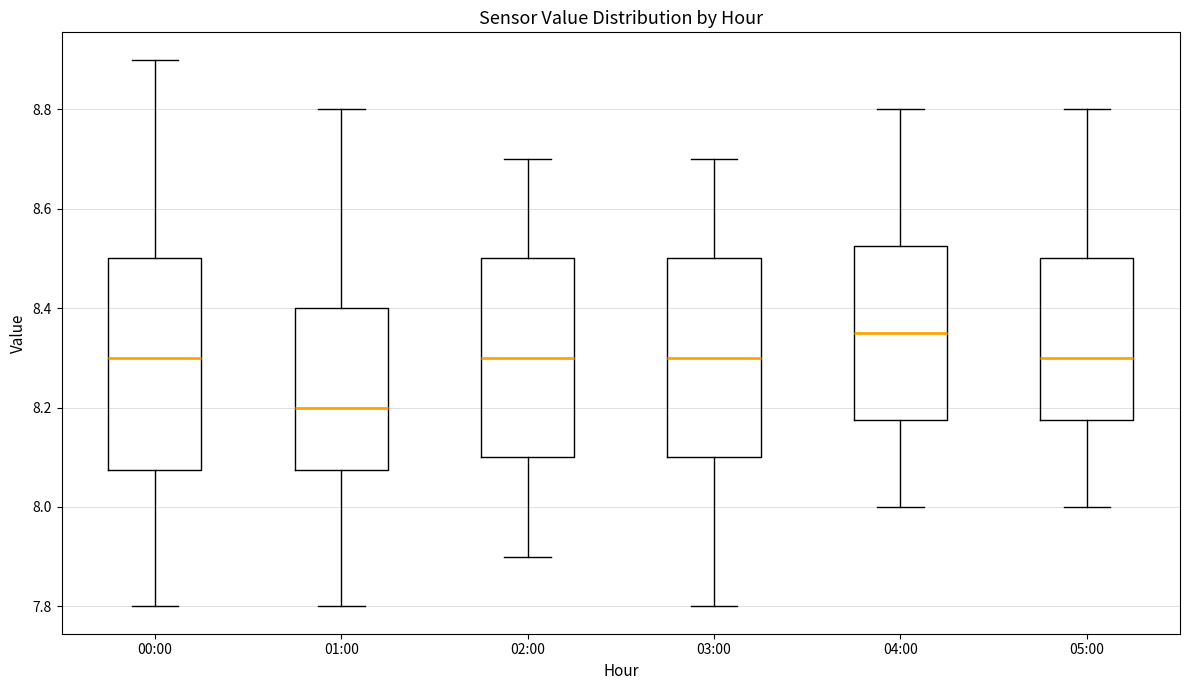

Where is the upper edge of the box for 05:00 on the y-axis? The values are not printed on the chart, so give them approximately, as read against the axis.

8.50